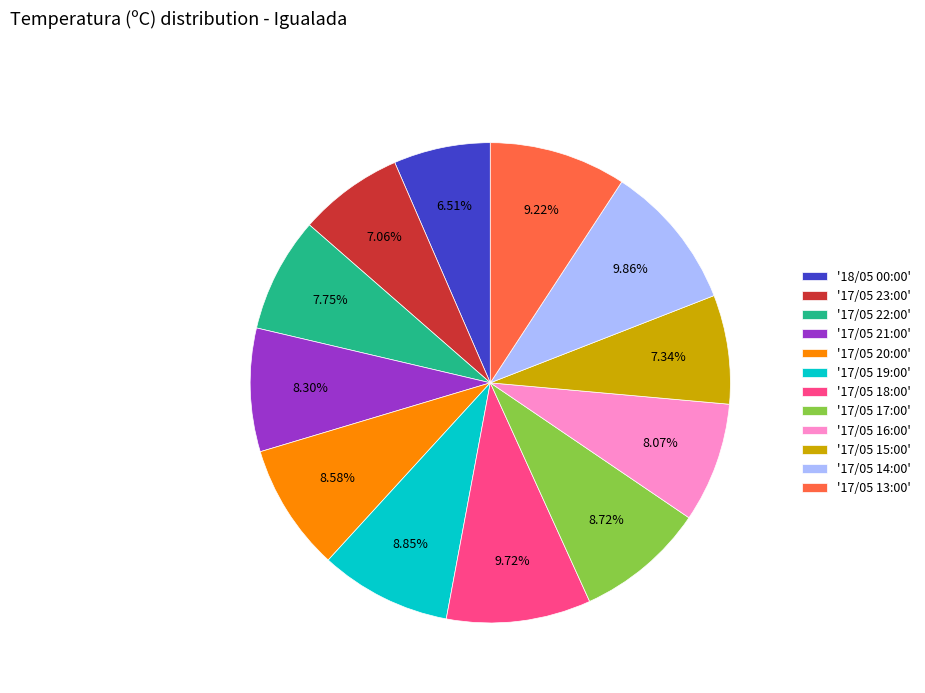

How many slices are in this pie chart?

12